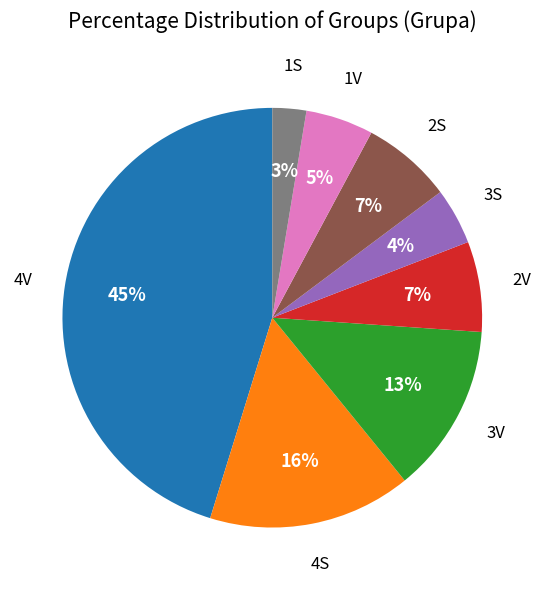

Is there any slice that represents more than half of the pie?

No